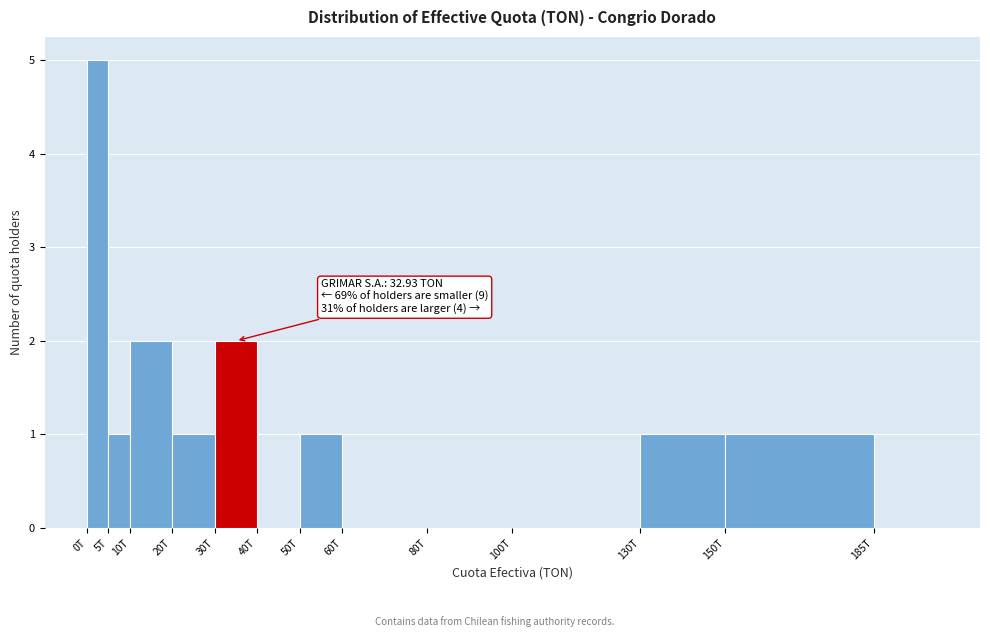

Reading right to left, what are all the values shown in this chart?

185T=0	150T=1	130T=1	100T=0	80T=0	60T=0	50T=1	40T=0	30T=2	20T=1	10T=2	5T=1	0T=5